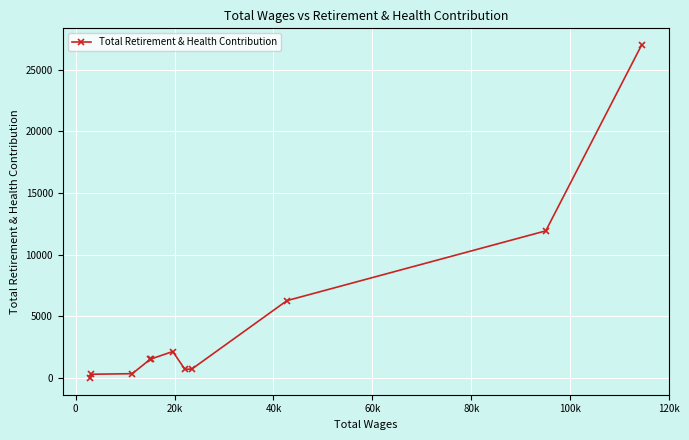

What is the difference between the maximum and minimum values?

27015